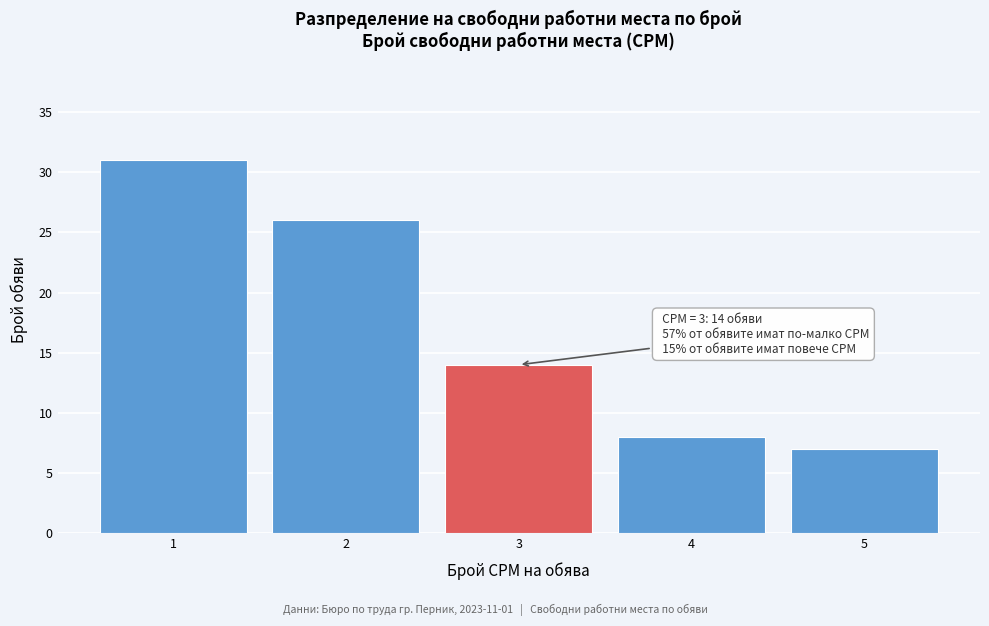

Which range on the x-axis has the tallest bar?

0.5 to 1.5